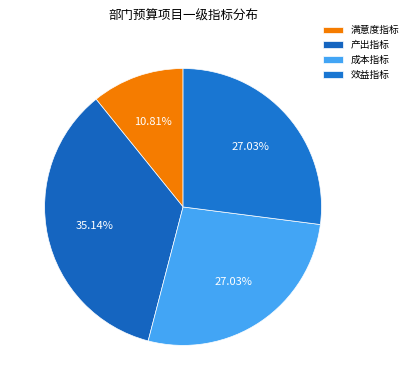

How many segments does this pie chart have?

4